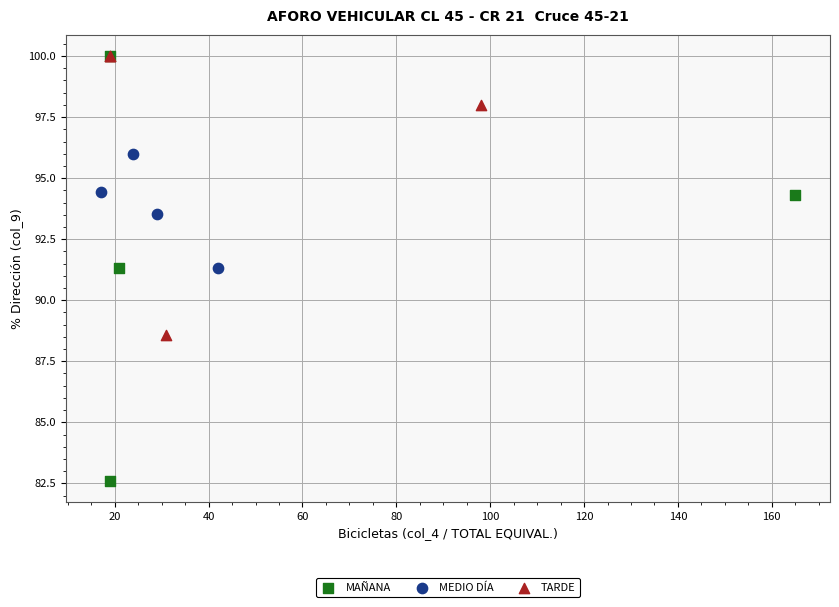

Which series has the widest spread of Y values?

MAÑANA